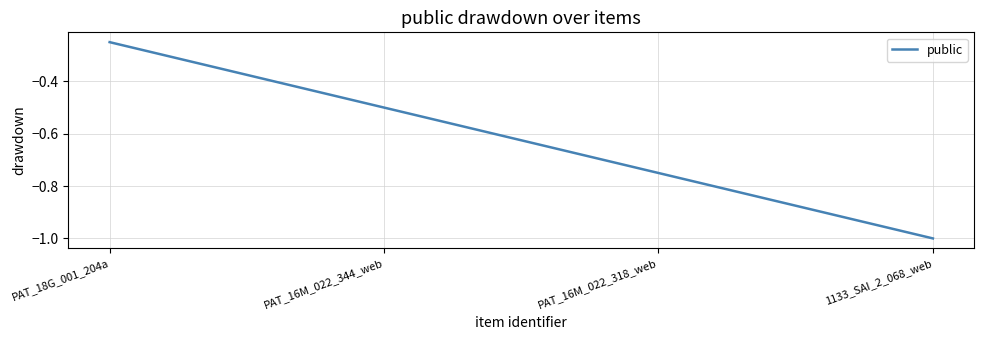

Which category has the highest value across all series?

PAT_18G_001_204a